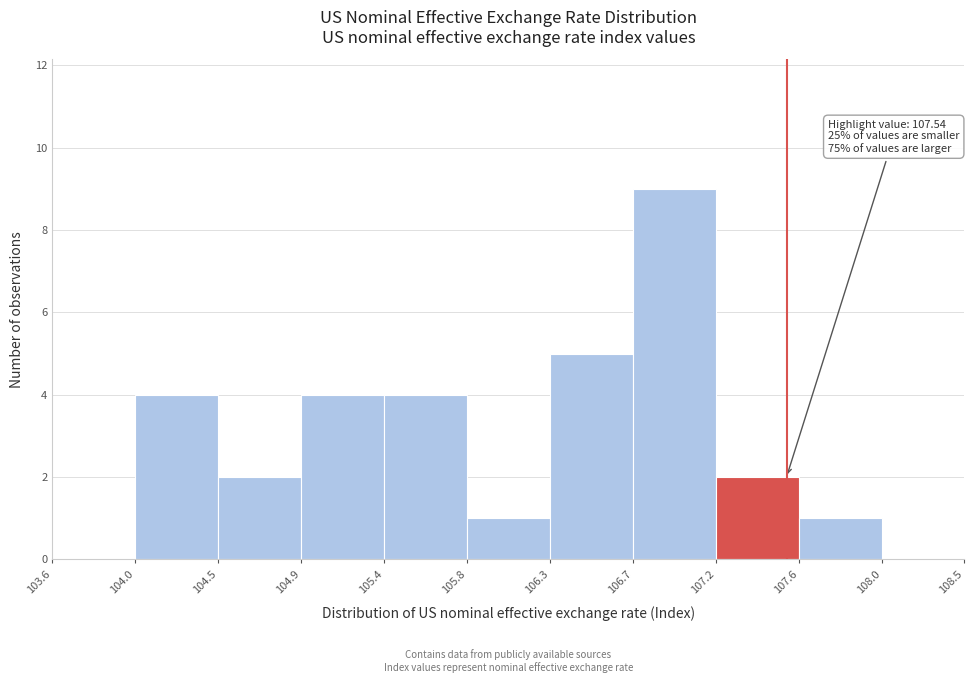

Reading left to right, what are all the values shown in this chart?

103.6=0	104.0=4	104.5=2	104.9=4	105.4=4	105.8=1	106.3=5	106.7=9	107.2=2	107.6=1	108.0=0